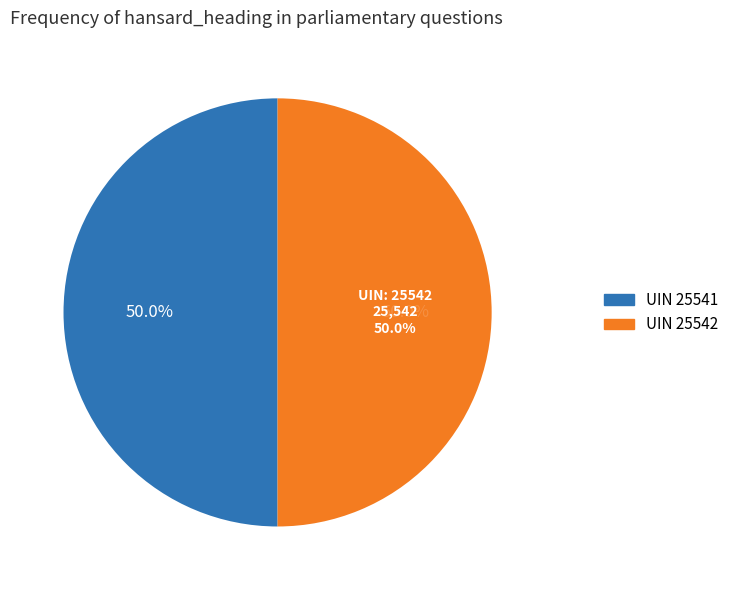

What percentage is the 25542 slice, to the nearest percent?

50%